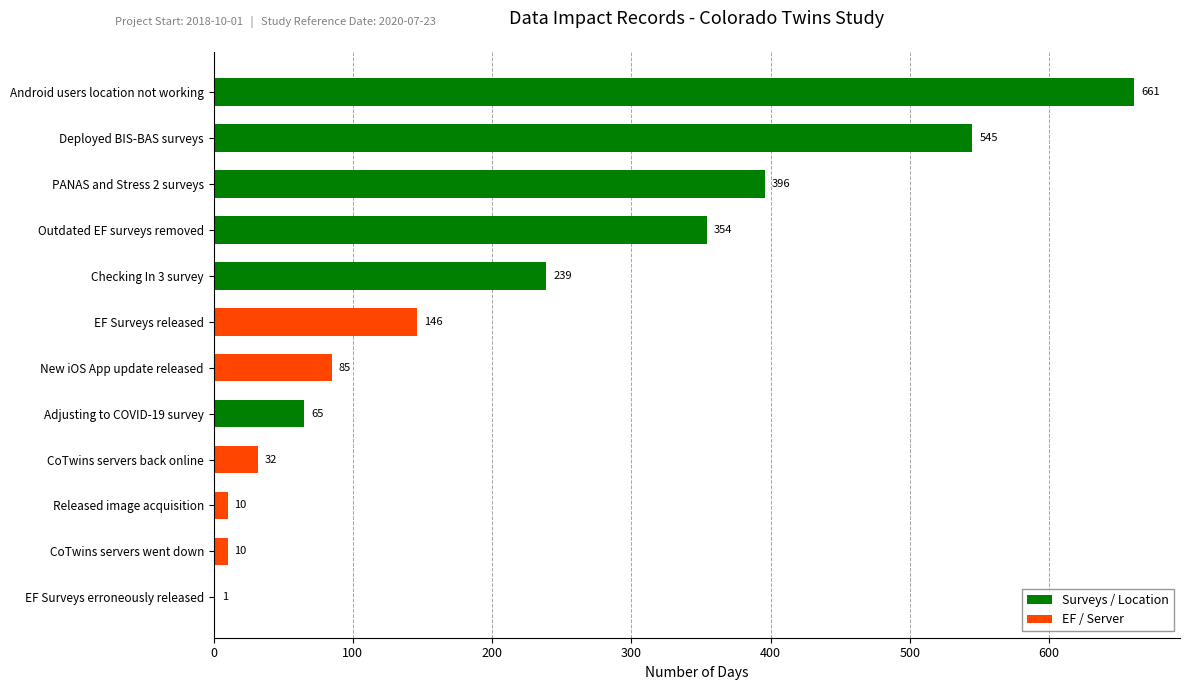

Are the bars grouped side by side (vs. stacked)?

No